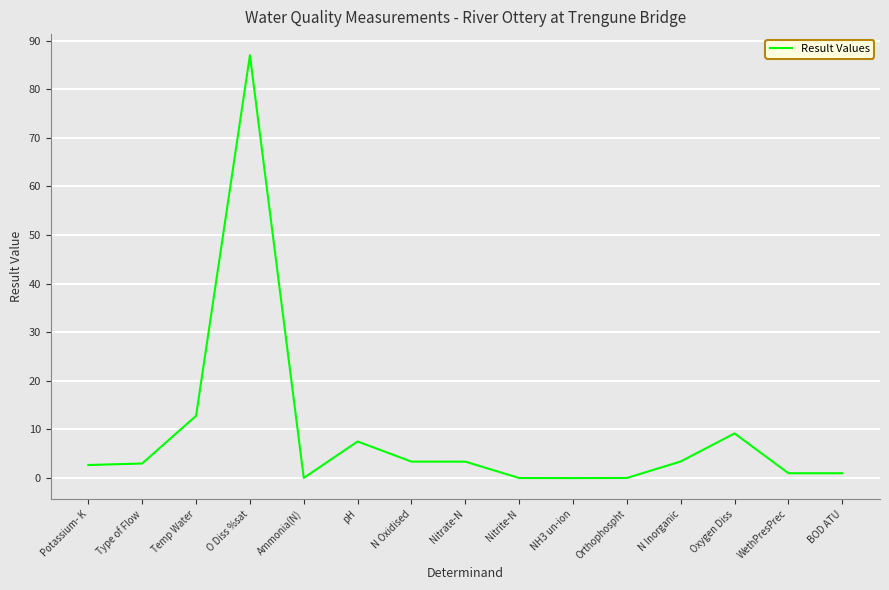

Where is the data nearest to the value 43?

Temp Water